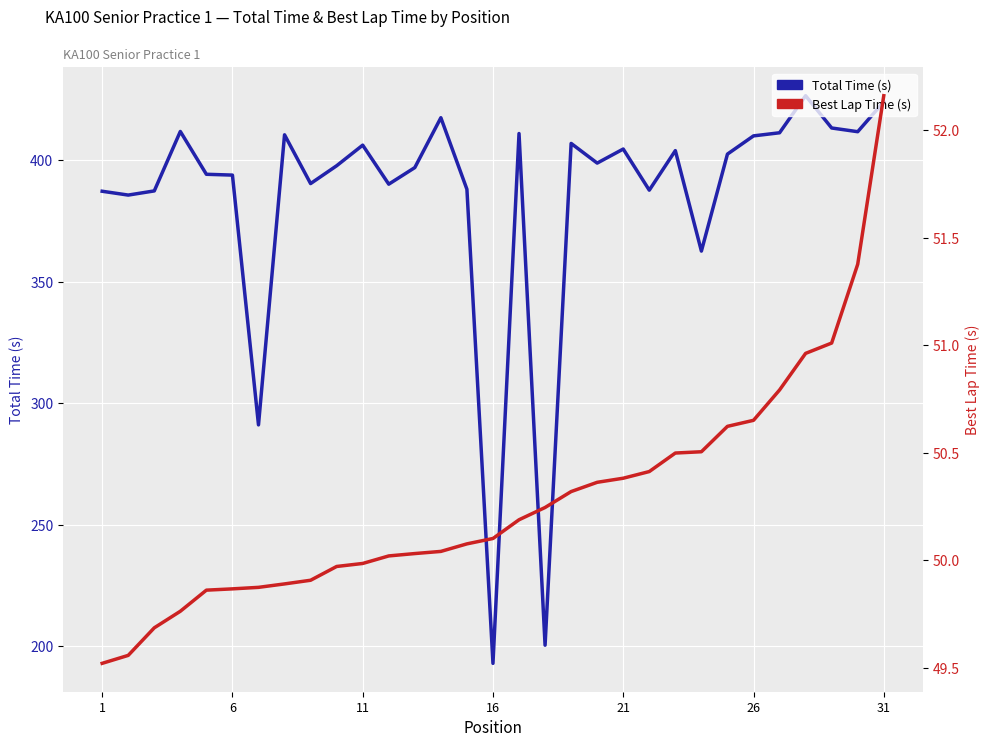

What is the average value of the Best Lap Time (s) series?

50.3